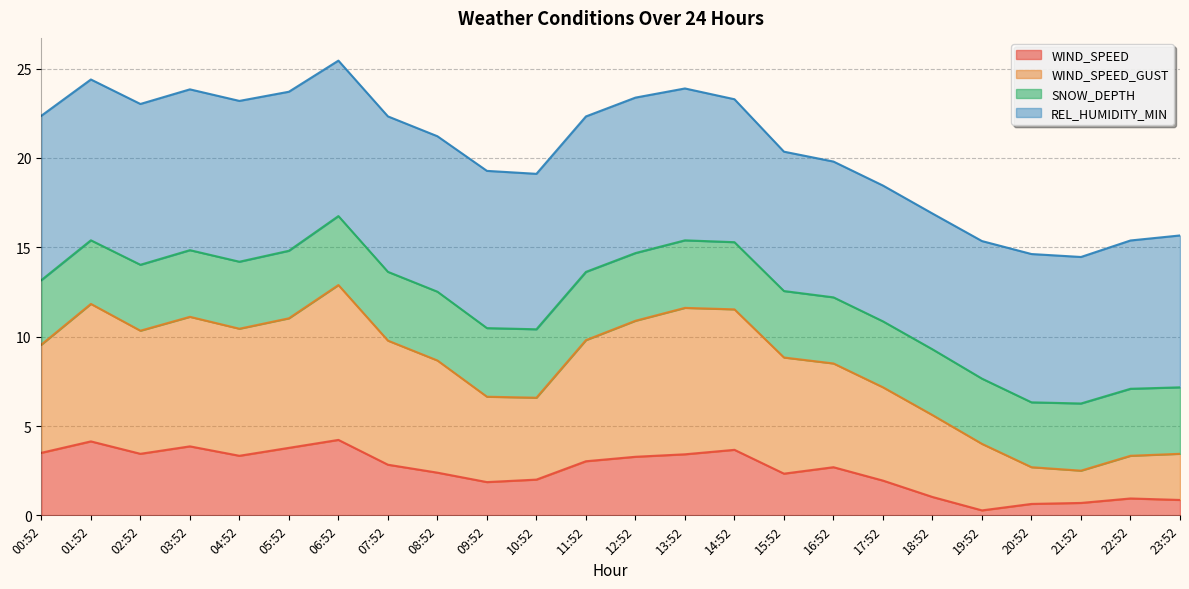

What is the maximum value for WIND_SPEED?

4.2